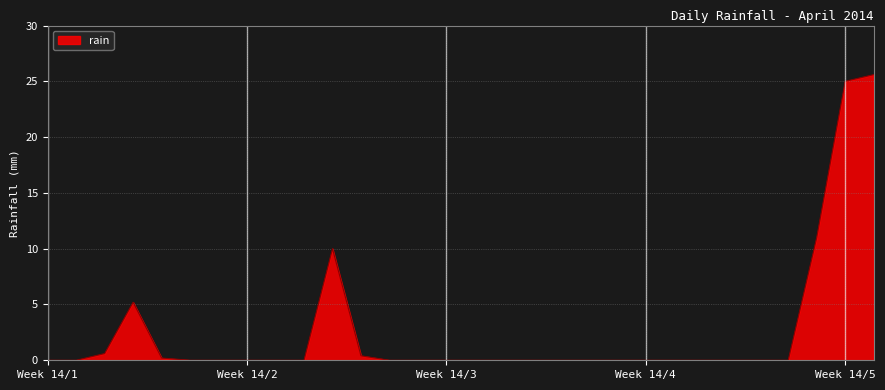

How many lines are shown in the chart?

1